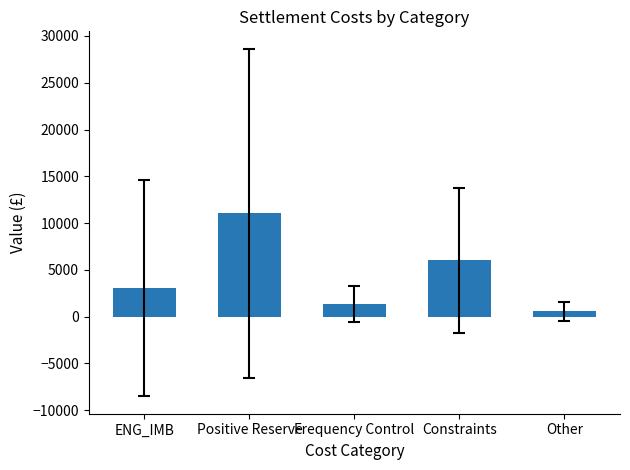

What is the difference between the values at Frequency Control and ENG_IMB?

1692.0